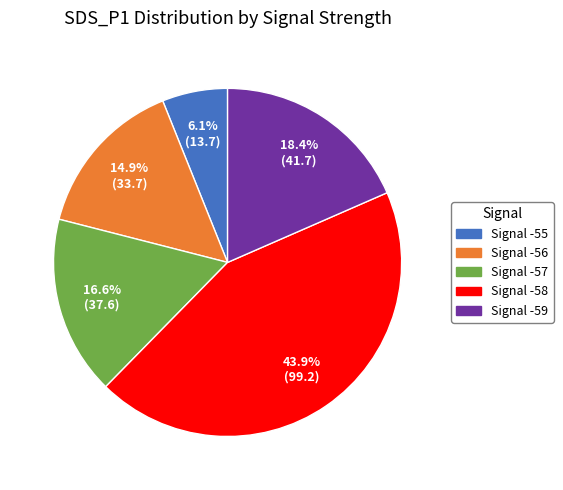

Does Signal -55 represent more than half of the total?

No